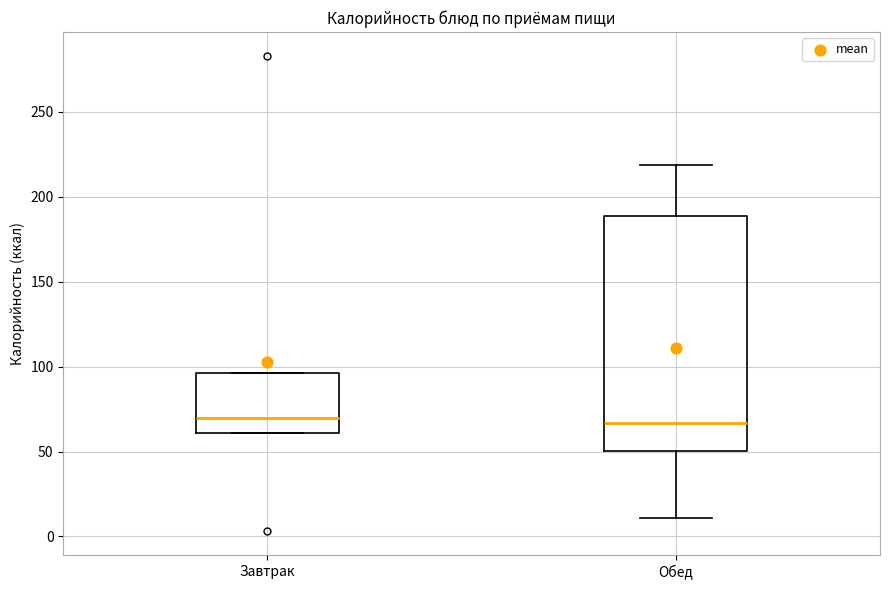

Reading left to right, transcribe this box plot: for each box, give where its median line is, the range the box spans, and where its two whiskers end, as read against the y-axis. The values are not printed on the chart, so give them approximately, as read against the axis.

Завтрак: median 70, box 60 to 95, whiskers 60 to 95
Обед: median 65, box 50 to 190, whiskers 10 to 220